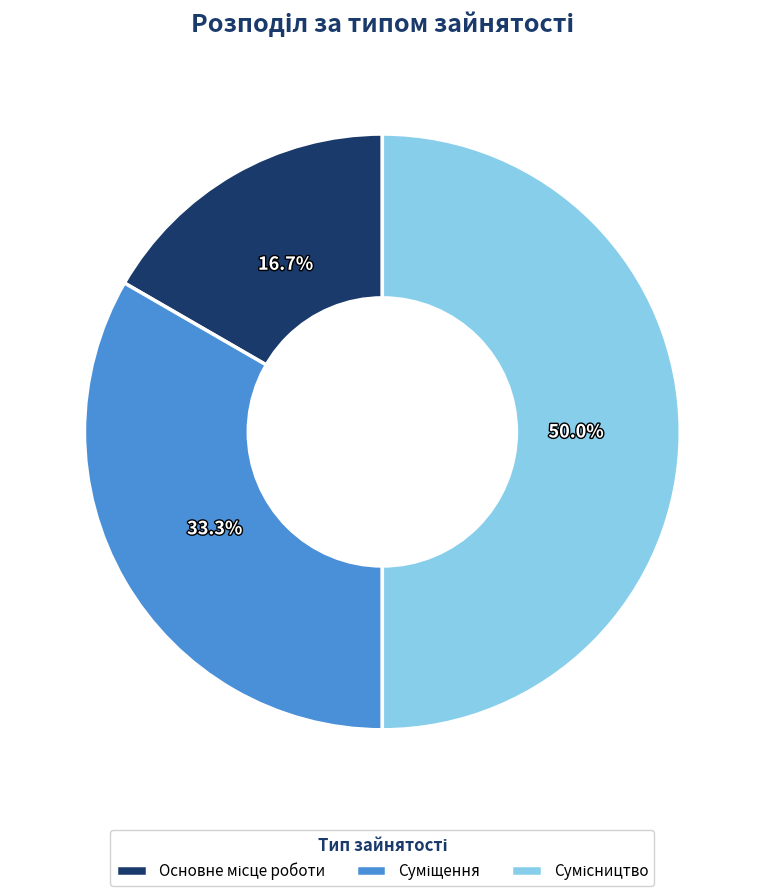

The Основне місце роботи slice represents 17% of the pie. True or false?

True